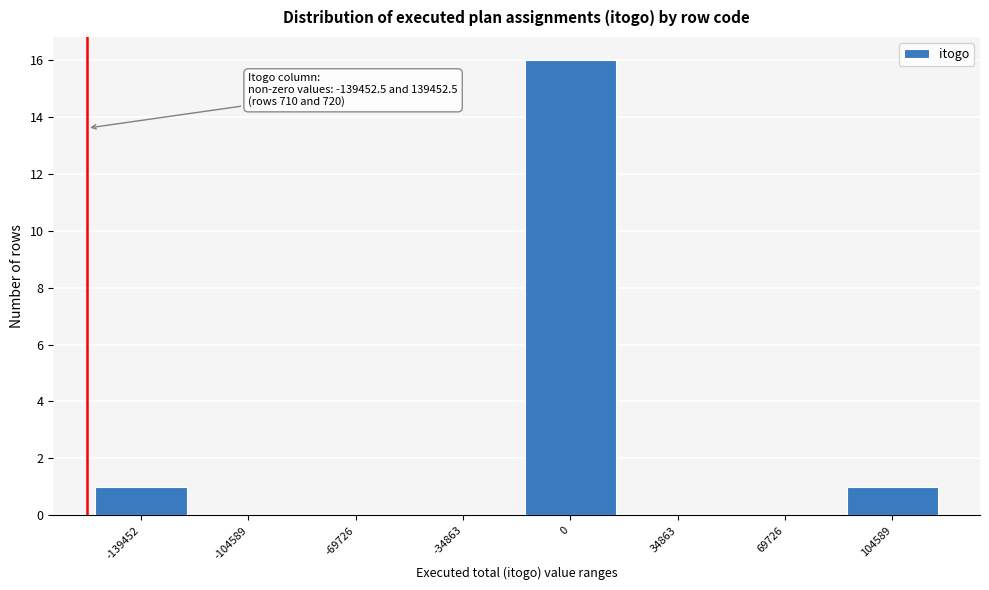

Reading left to right, what are all the values shown in this chart?

-139452=1	-104589=0	-69726=0	-34863=0	0=16	34863=0	69726=0	104589=1